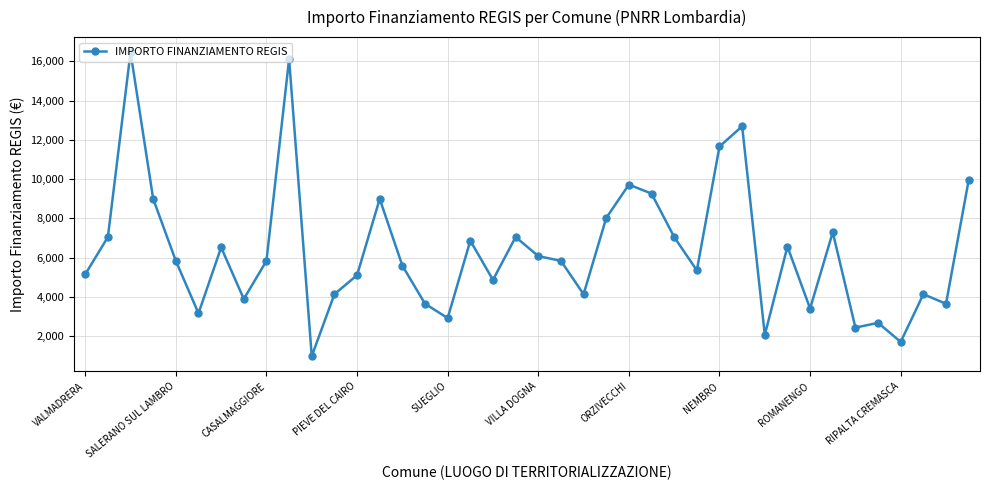

What is the value of the 30th point from the left?

12691